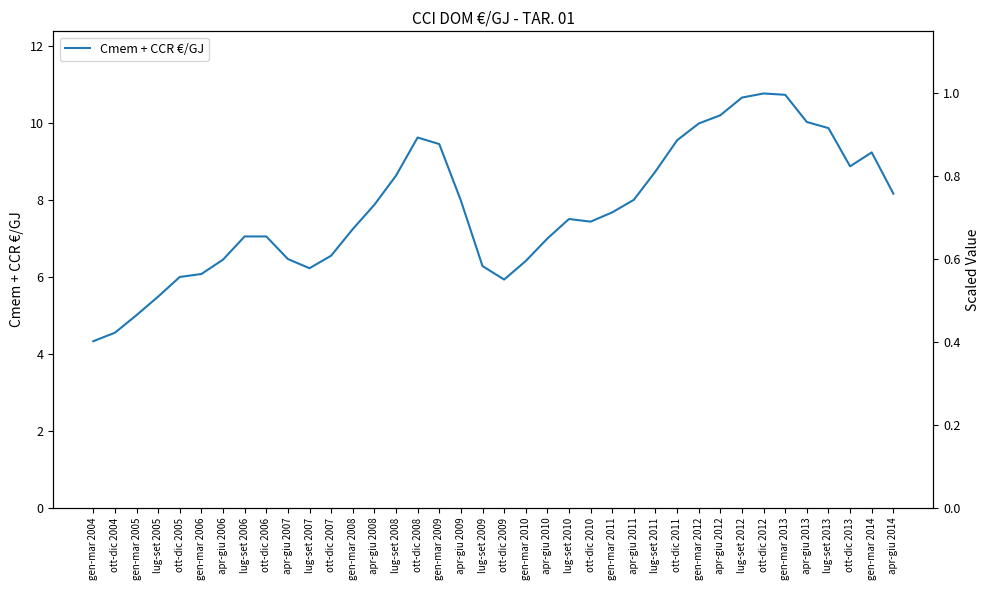

Which label corresponds to the largest value in the chart?

ott-dic 2012